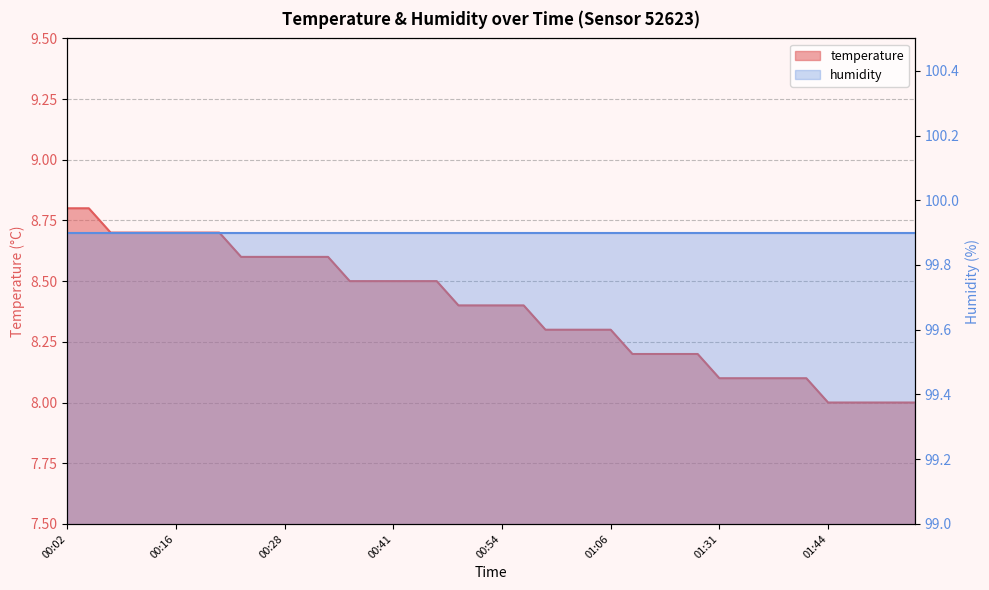

What is the difference between the values at 00:51 and 01:08?

0.2